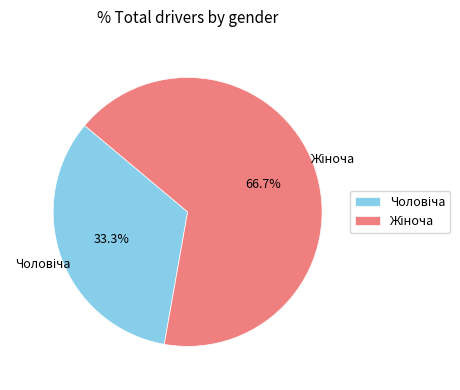

Is there any slice that represents more than half of the pie?

Yes